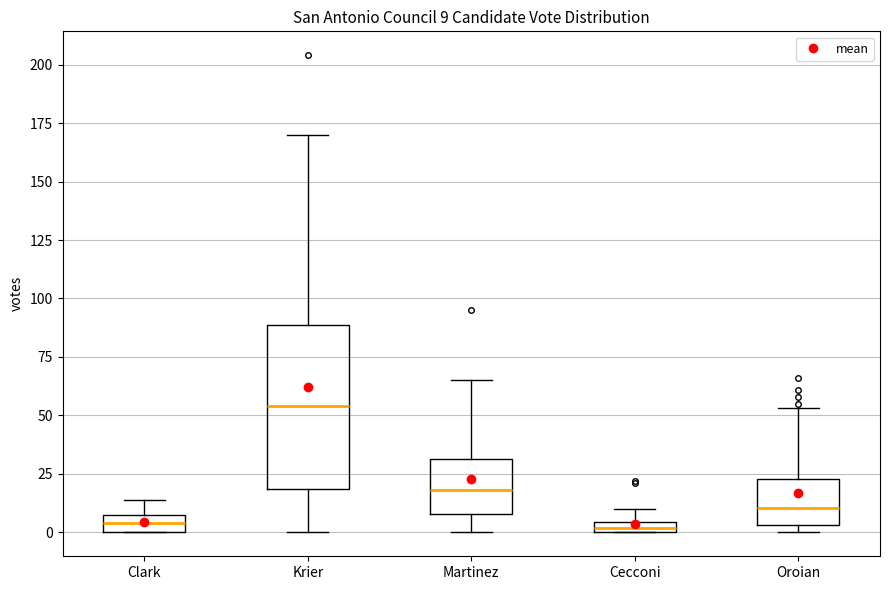

Comparing the boxes themselves (not the whiskers), which one is the tallest?

Krier